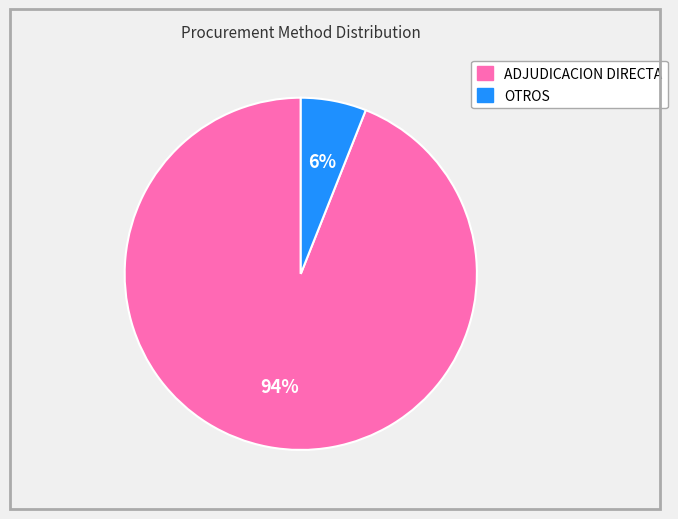

Is there any slice that represents more than half of the pie?

Yes